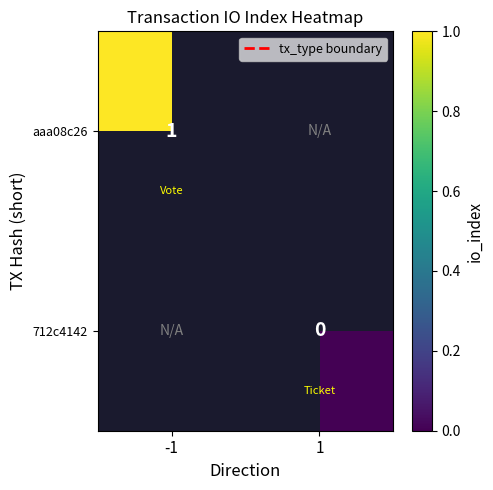

Which category has the highest value in the aaa08c26 series?

-1